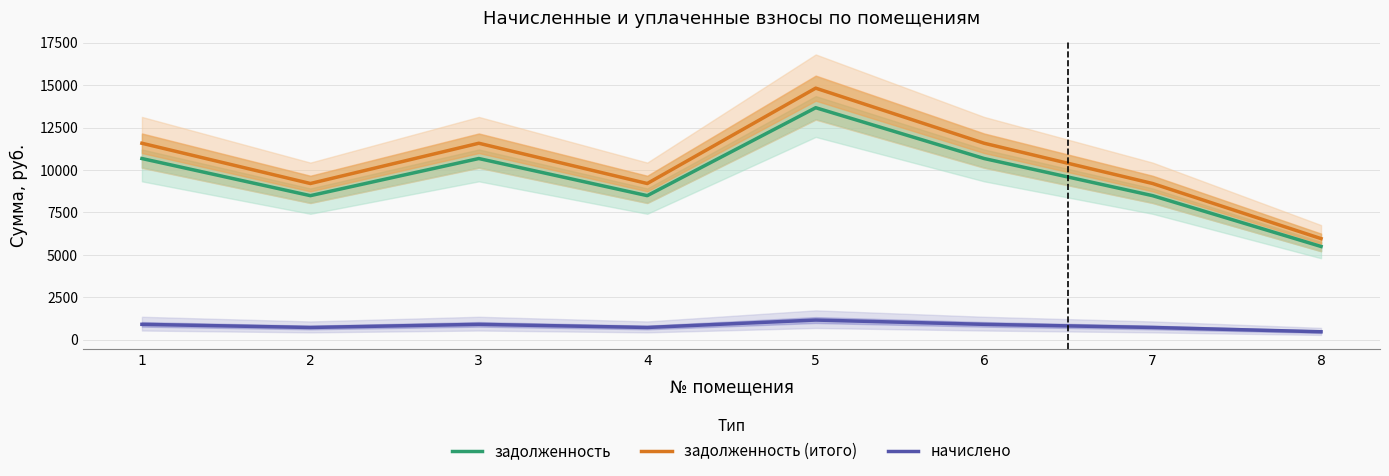

At which label does задолженность (итого) reach its minimum?

8